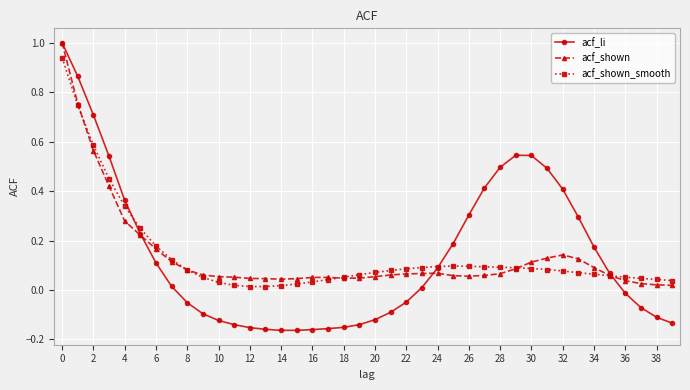

Which series has the largest range (max minus min)?

acf_li